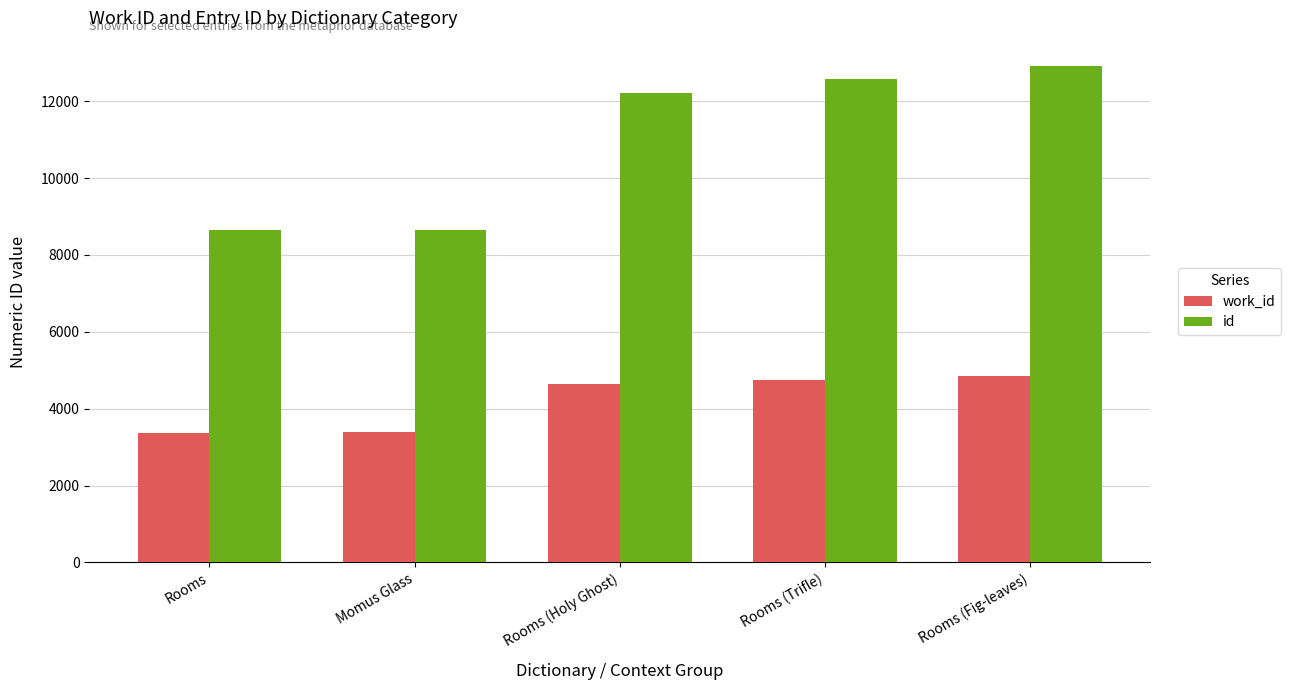

What is the lowest value of the work_id series?

3374